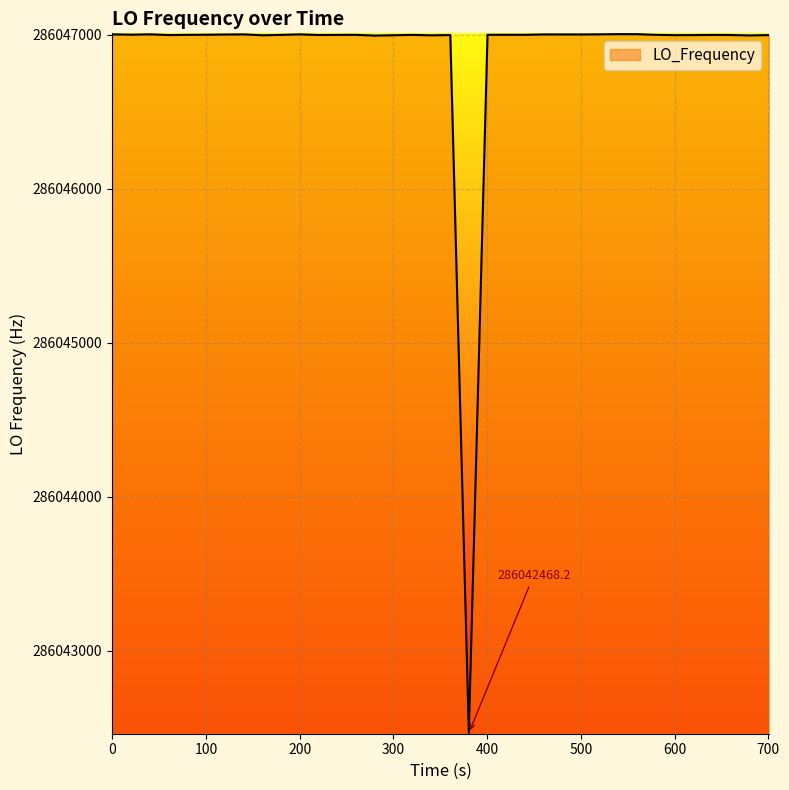

What is the average value?

286046885.0